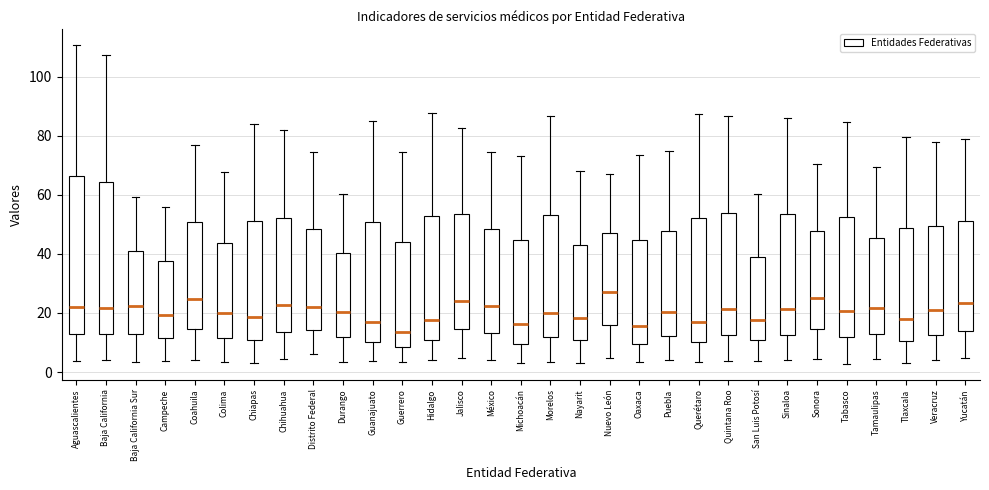

Where does the upper whisker of the box for Michoacán end on the y-axis? The values are not printed on the chart, so give them approximately, as read against the axis.

74